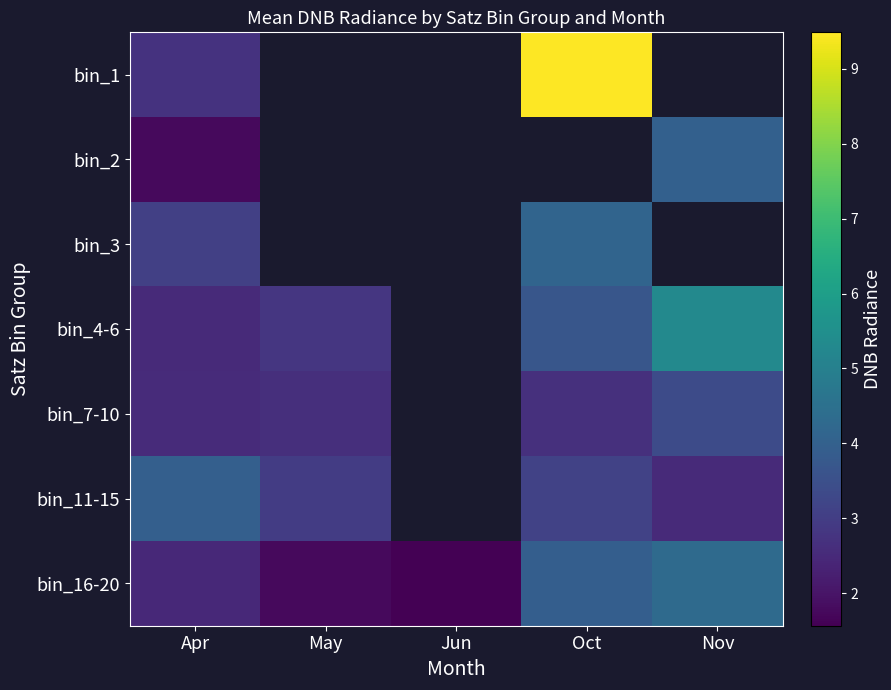

What is the difference between the bin_4-6 values at Oct and May?

0.9